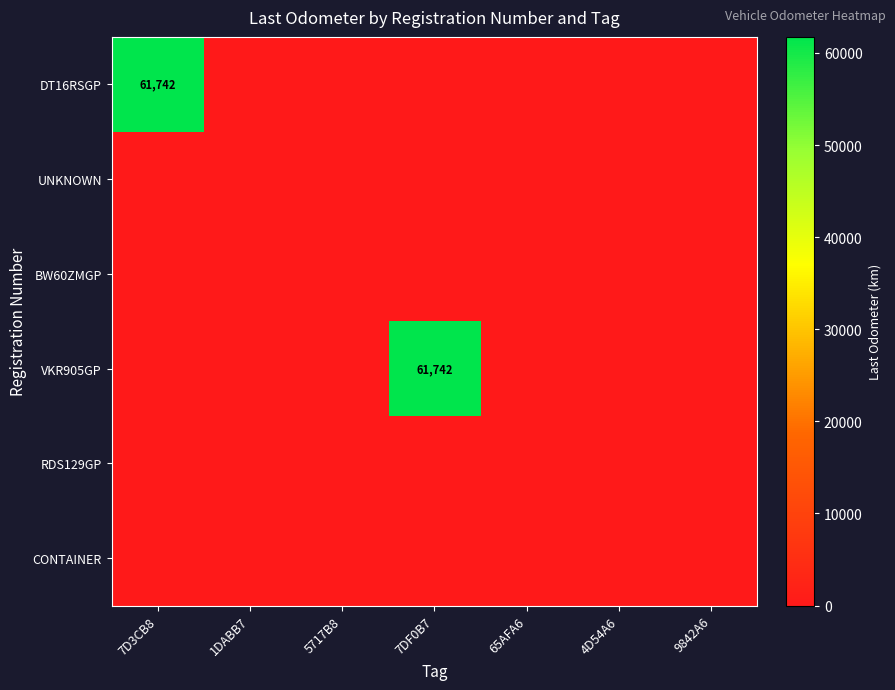

How many series are shown in this chart?

6